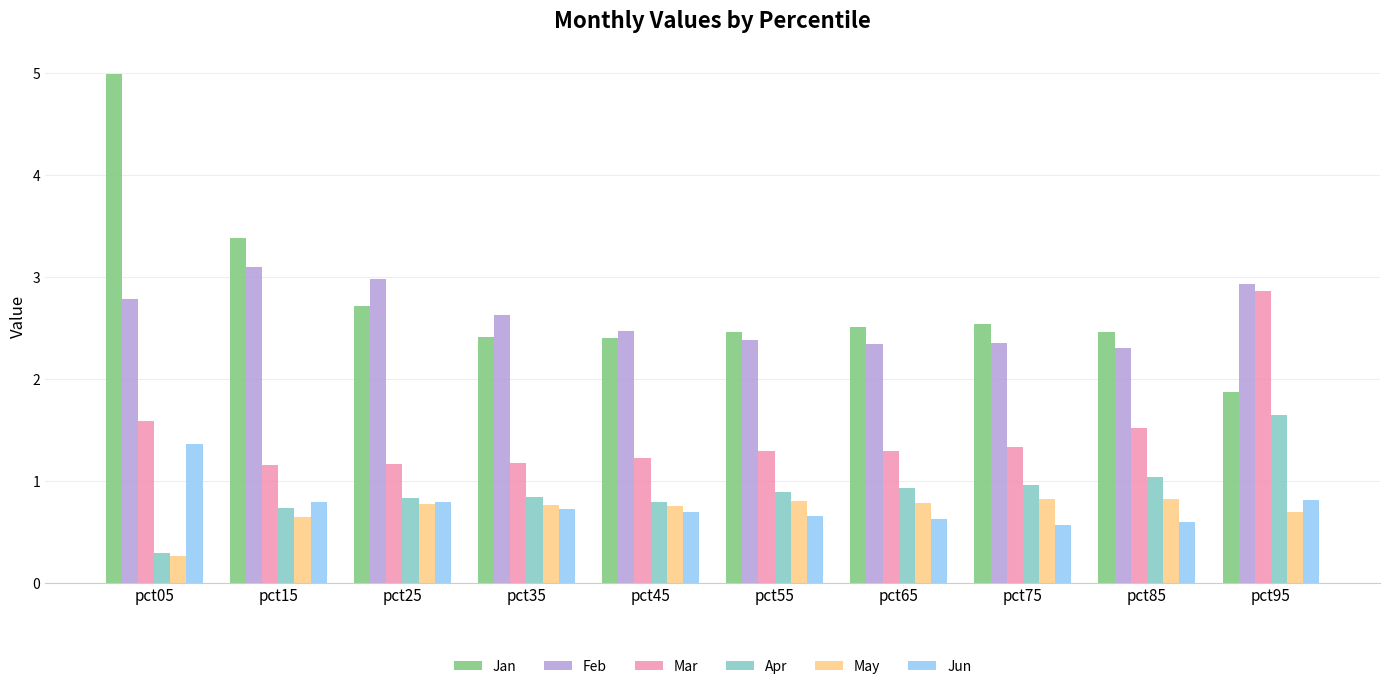

What is the value of the Mar bar at the 3rd from the left?

1.2